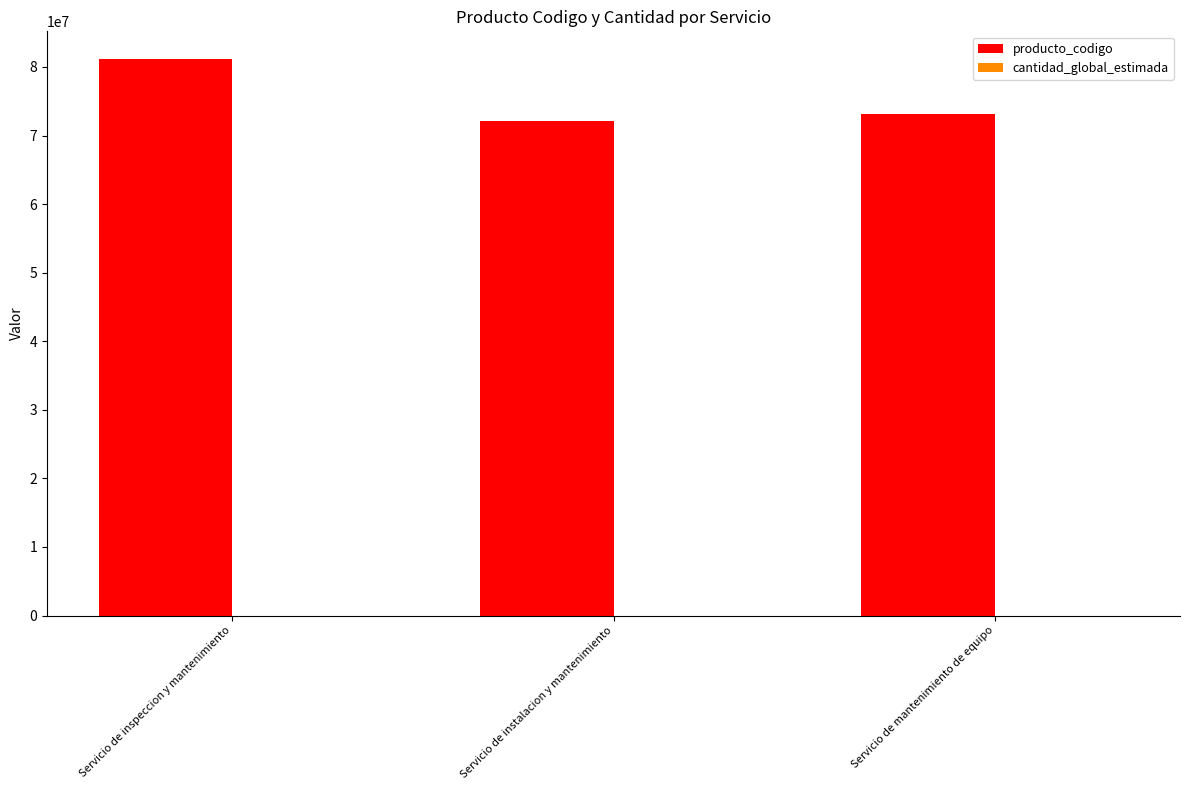

What is the greatest value displayed?

81141804